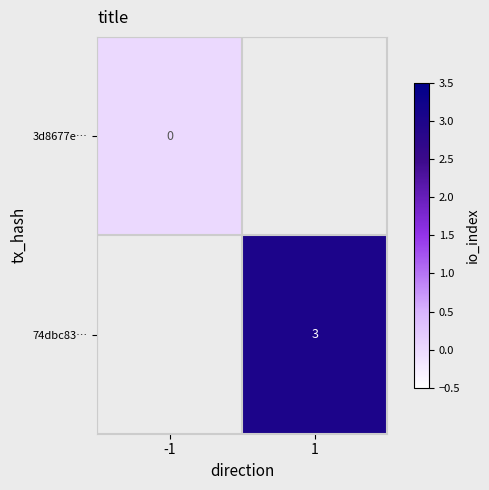

Is the value of 3d8677e… at -1 greater than the value of 74dbc83… at 1?

No